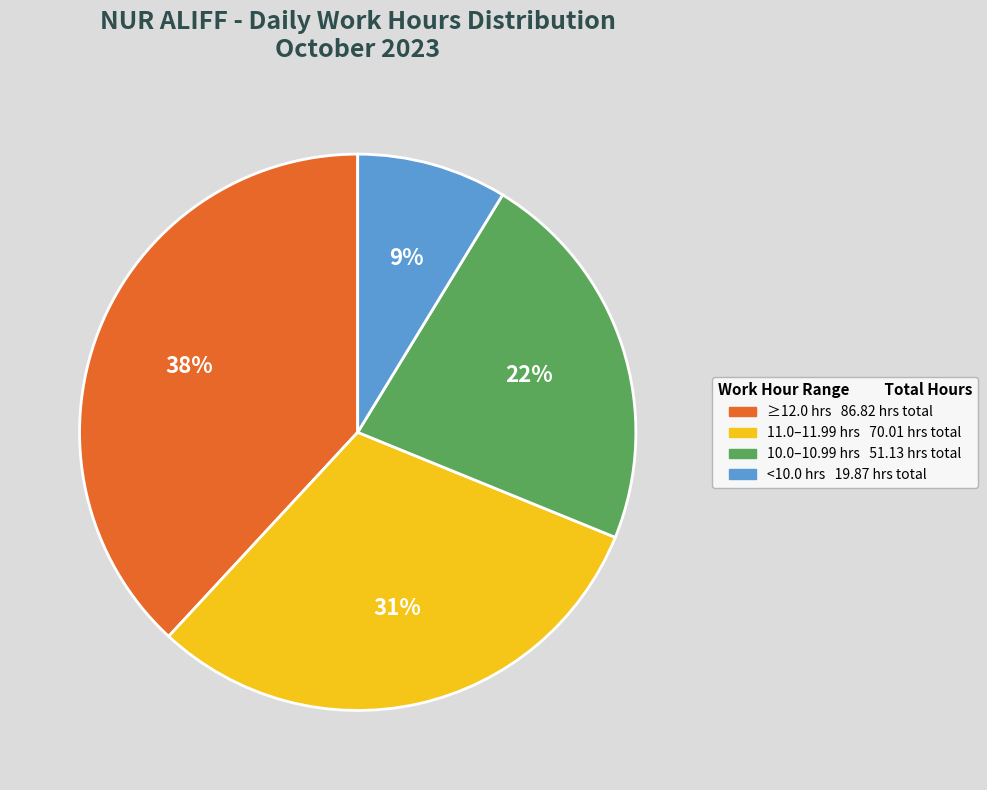

How many slices are in this pie chart?

4